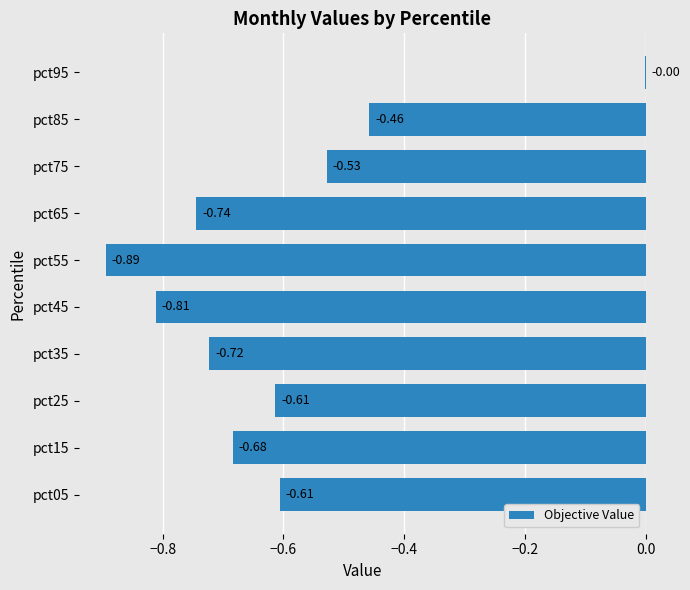

What is the sum of all values?

-6.1